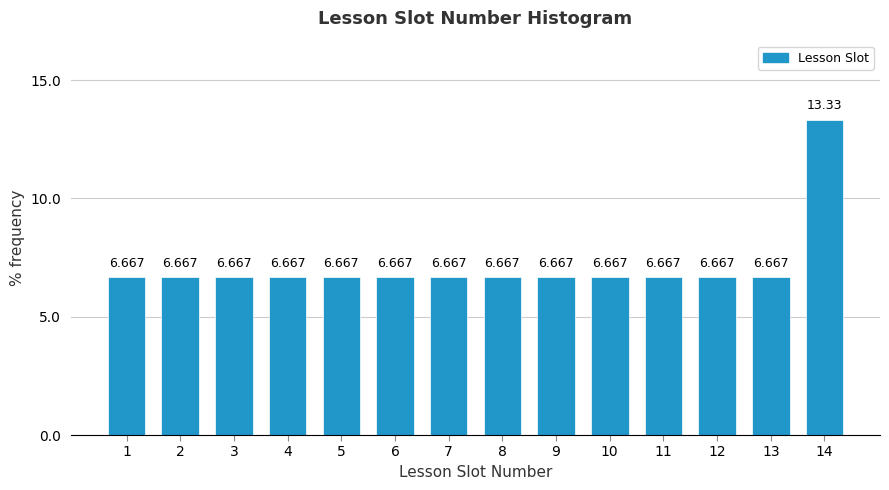

How many bars are there in total?

14